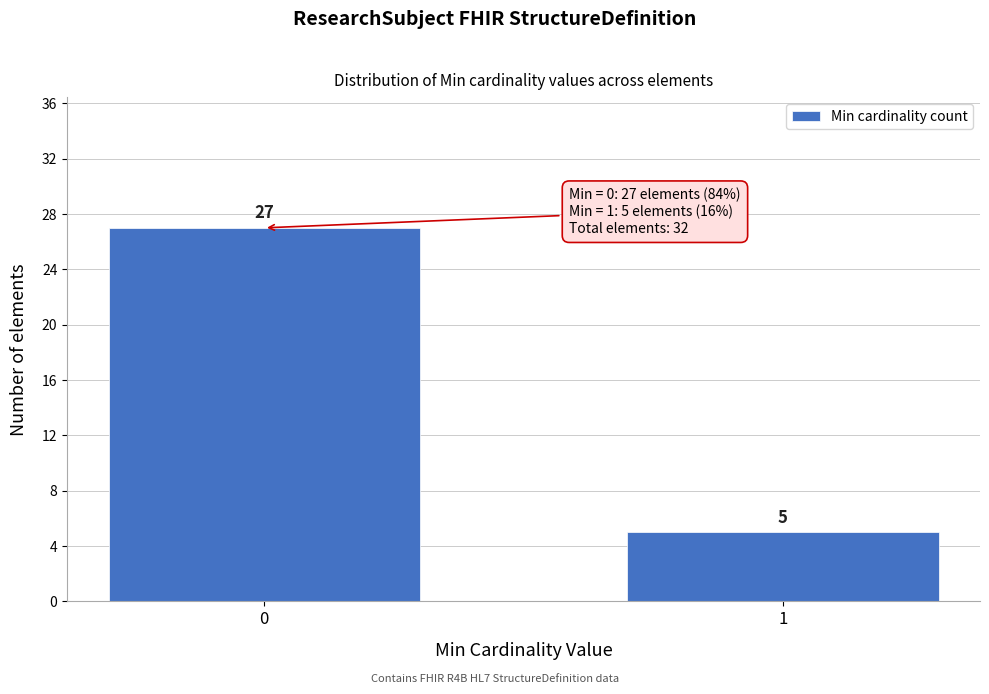

Reading left to right, extract all data points from this chart.

0=27	1=5